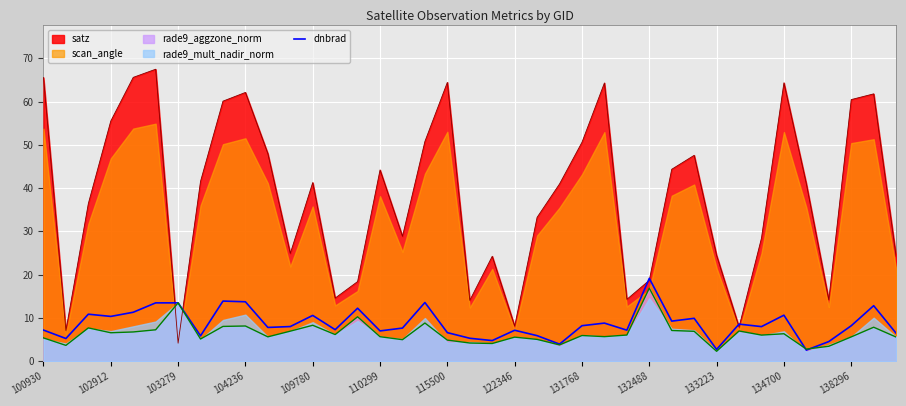

How many data points are above 8?

20